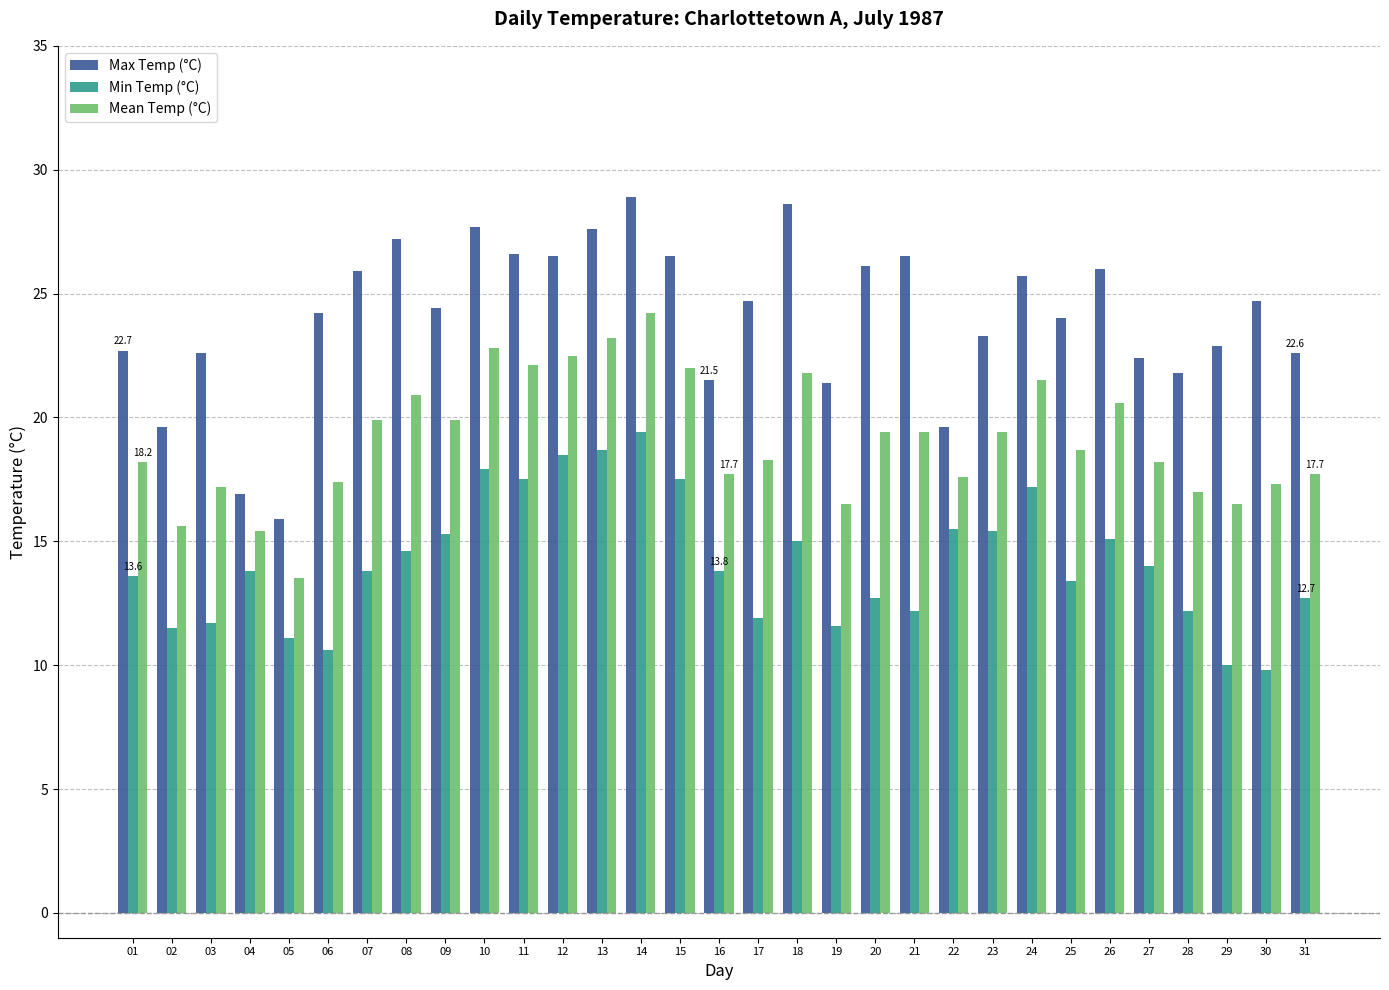

What are all the series names shown in the legend?

Max Temp (°C), Min Temp (°C), Mean Temp (°C)